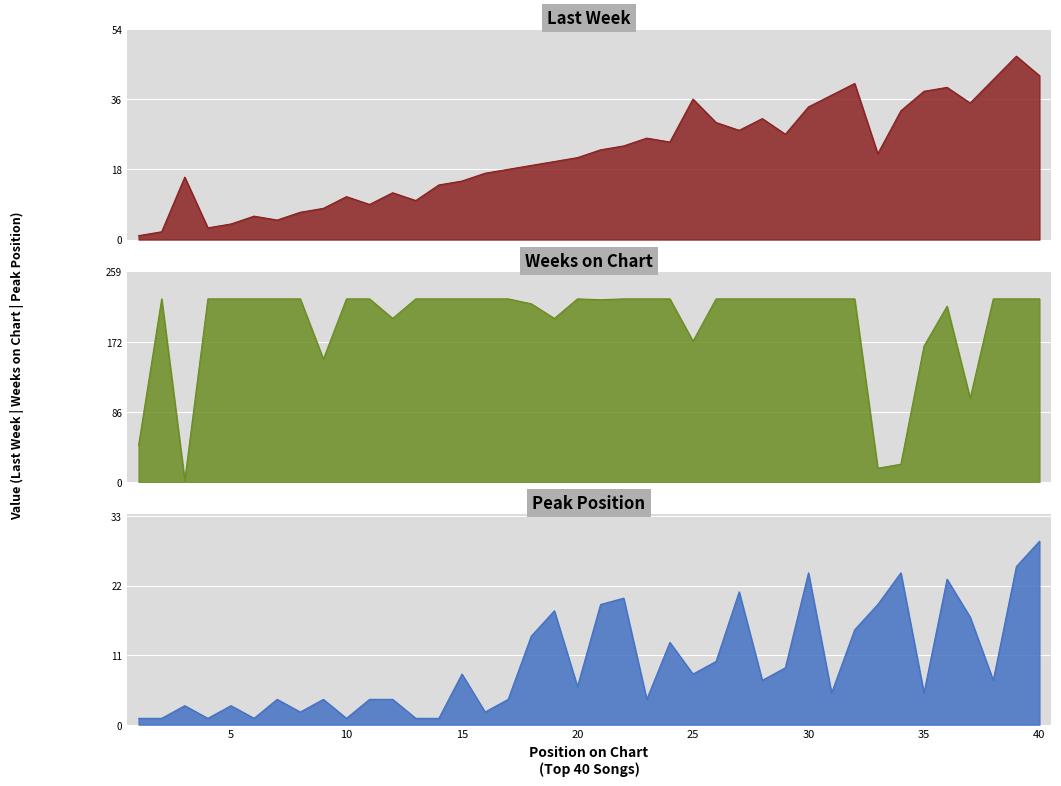

Is it true that Peak Position equals 7 at 38?

True